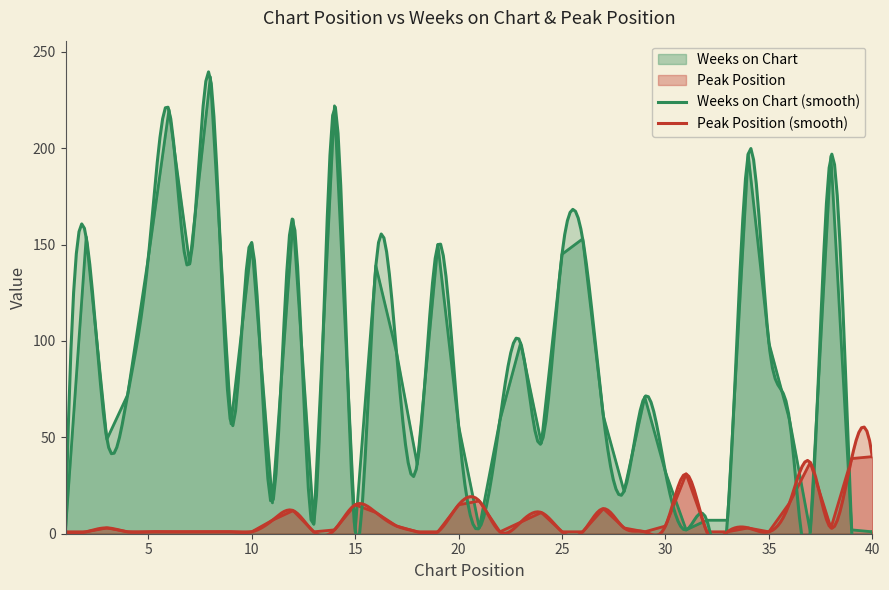

What is the sum of the Weeks on Chart values at 36 and 22?

118